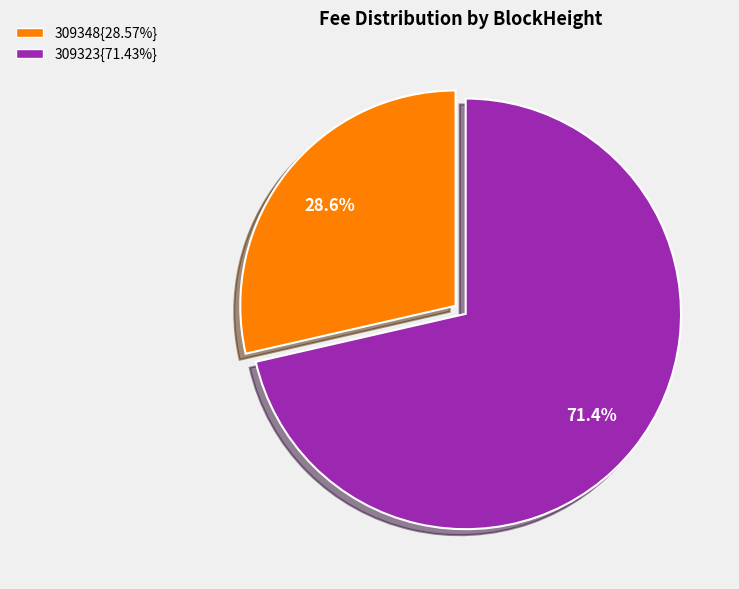

Does any single category account for the majority?

Yes